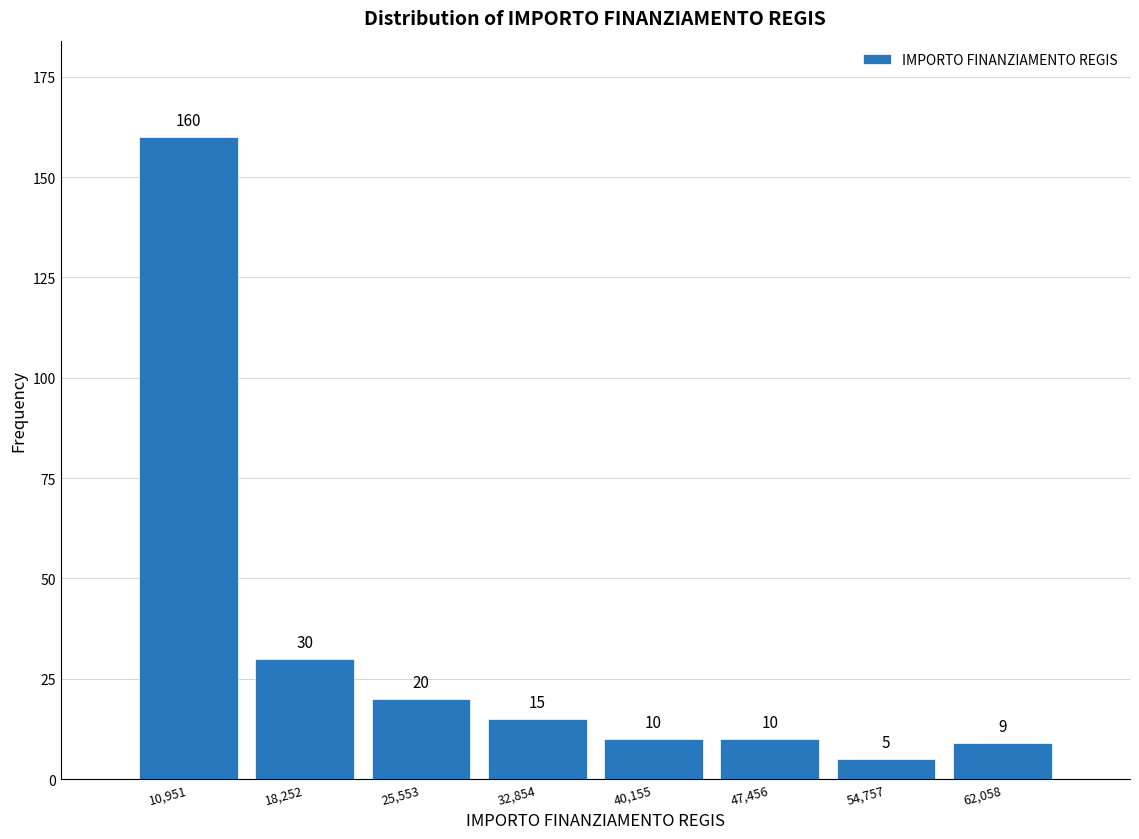

Reading left to right, transcribe this chart: for each bar, give the range it covers on the x-axis and its height. The bar edges are not printed on the chart, so give them approximately, as read against the axis.

7000 to 15000: 160
15000 to 22000: 30
22000 to 29000: 20
29000 to 37000: 15
37000 to 44000: 10
44000 to 51000: 10
51000 to 58000: 5
58000 to 66000: 9